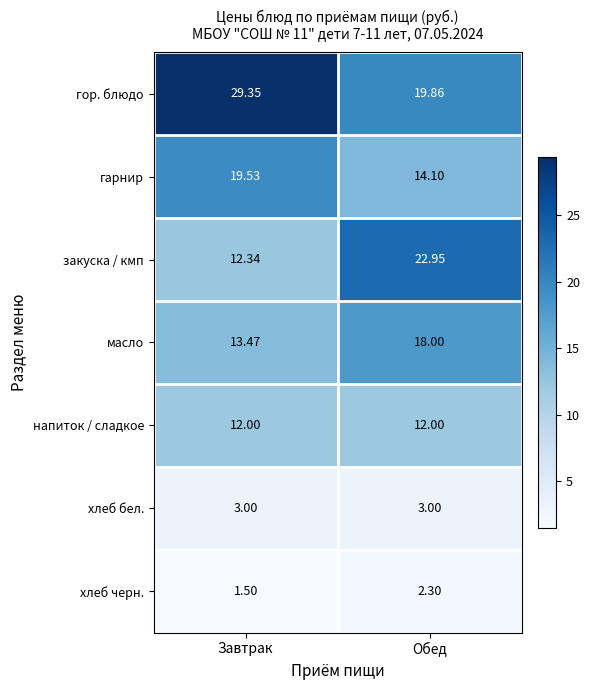

At which category is the sum across all series the highest?

Обед